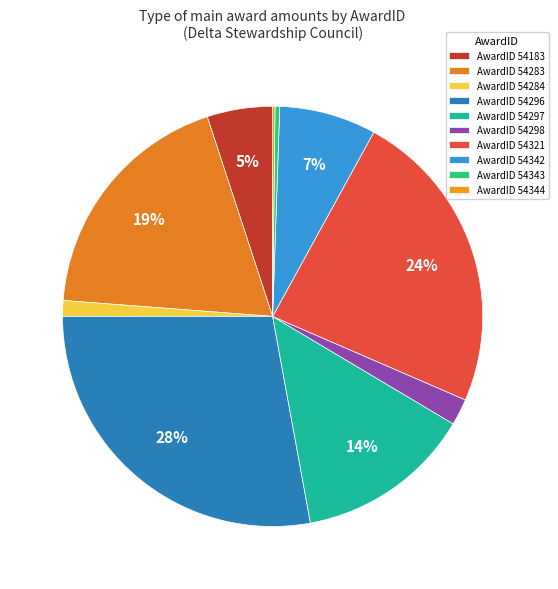

Which slice is the smallest?

54344